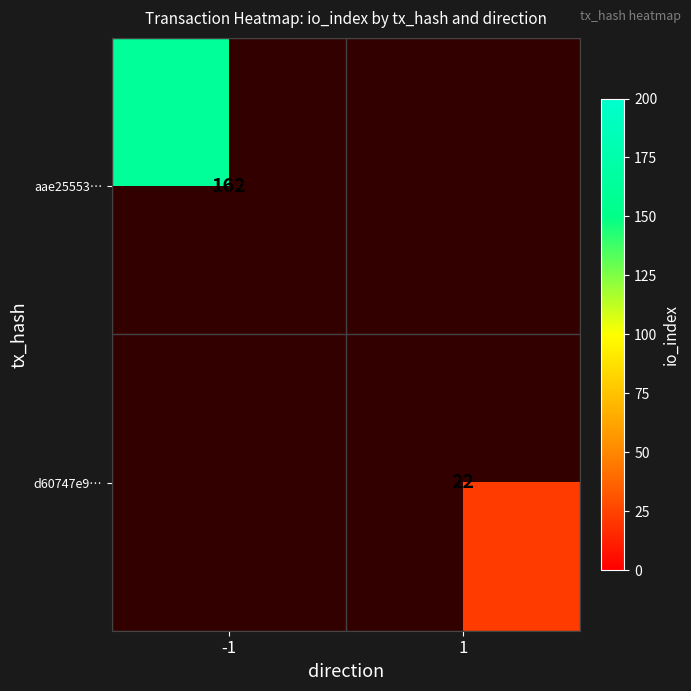

Count the number of categories in the chart.

2